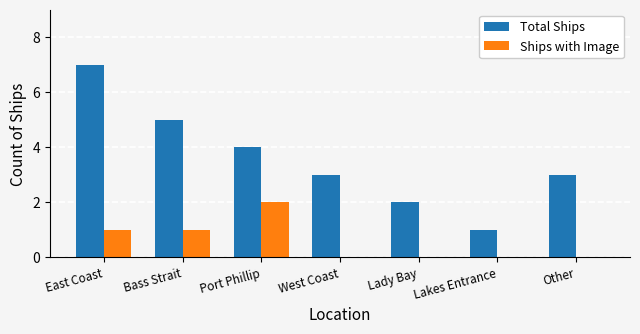

What is the average value of the Ships with Image series?

1